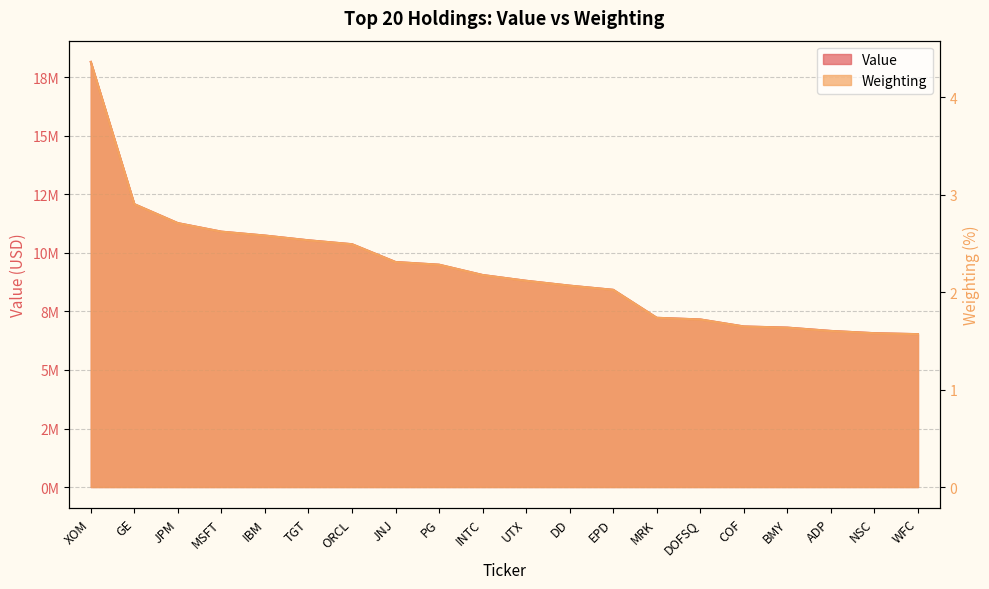

How many lines are shown in the chart?

2